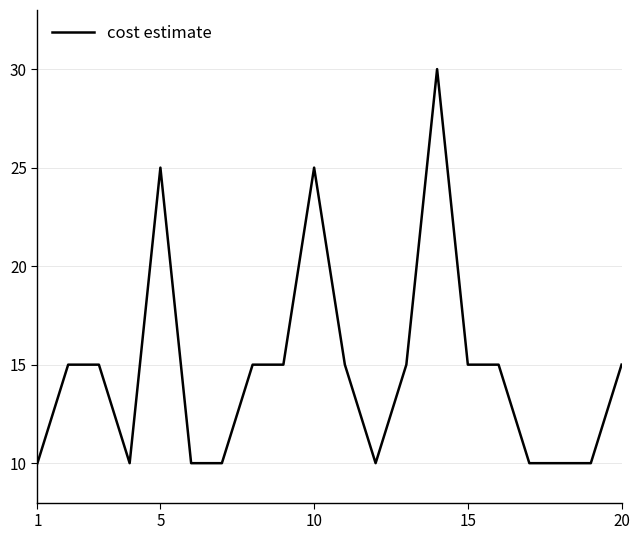

What is the difference between the maximum and minimum values?

20